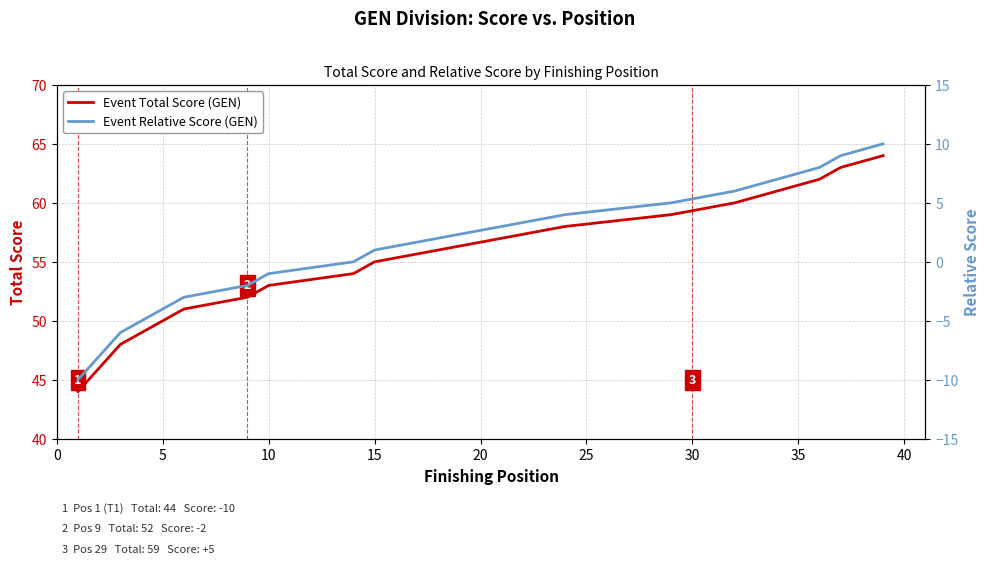

True or false: Event Total Score (GEN Division) has more than 1 points higher than both neighbors.

False